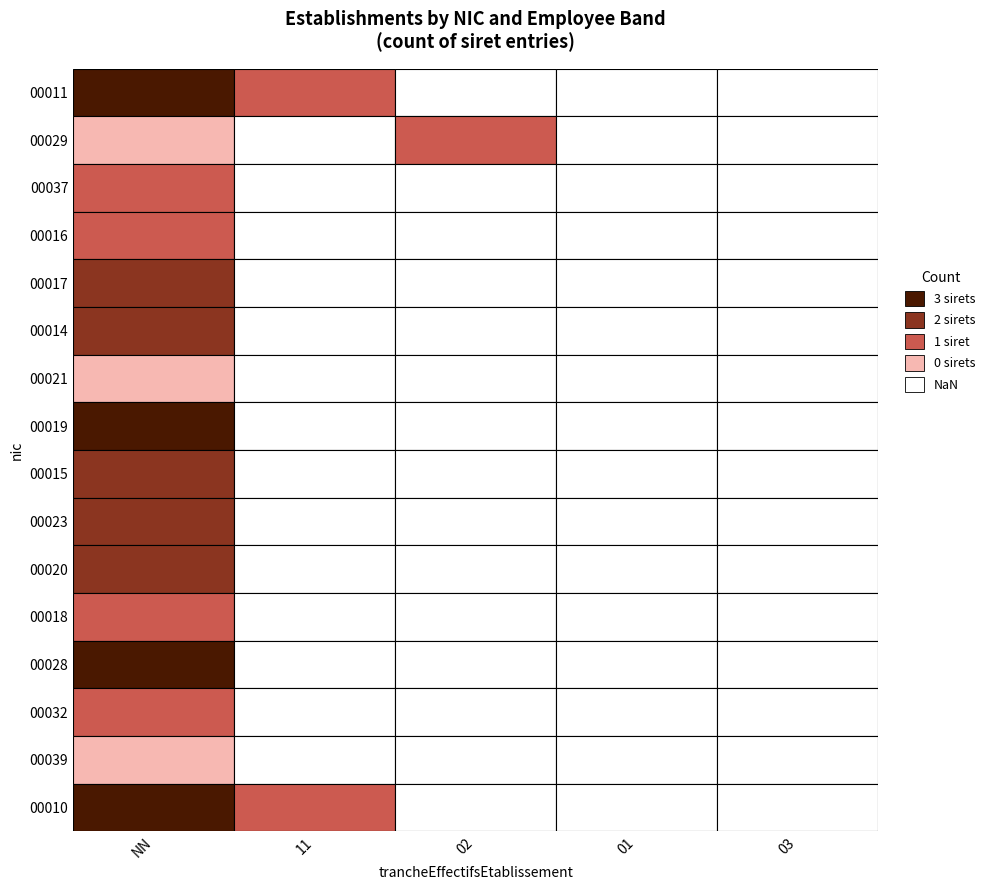

How many series are shown in this chart?

16